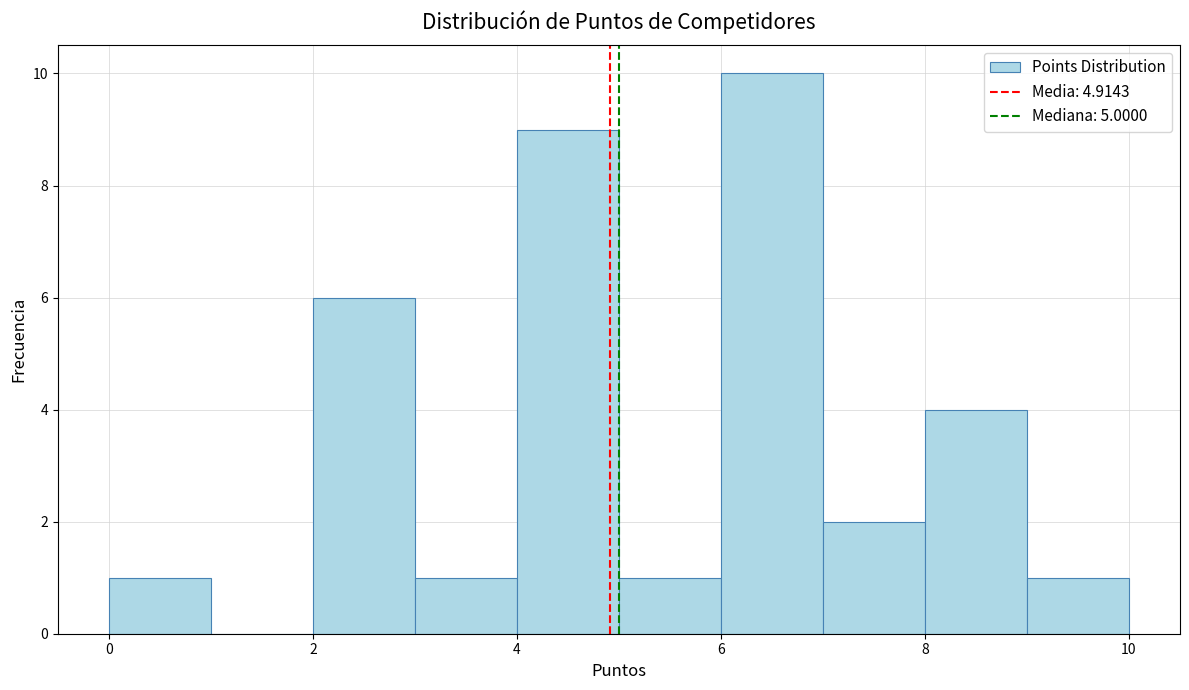

Reading left to right, transcribe this chart: for each bar, give the range it covers on the x-axis and its height. The values are not printed on the chart, so give them approximately, as read against the axis.

0 to 1: 1
1 to 2: 0
2 to 3: 6
3 to 4: 1
4 to 5: 9
5 to 6: 1
6 to 7: 10
7 to 8: 2
8 to 9: 4
9 to 10: 1